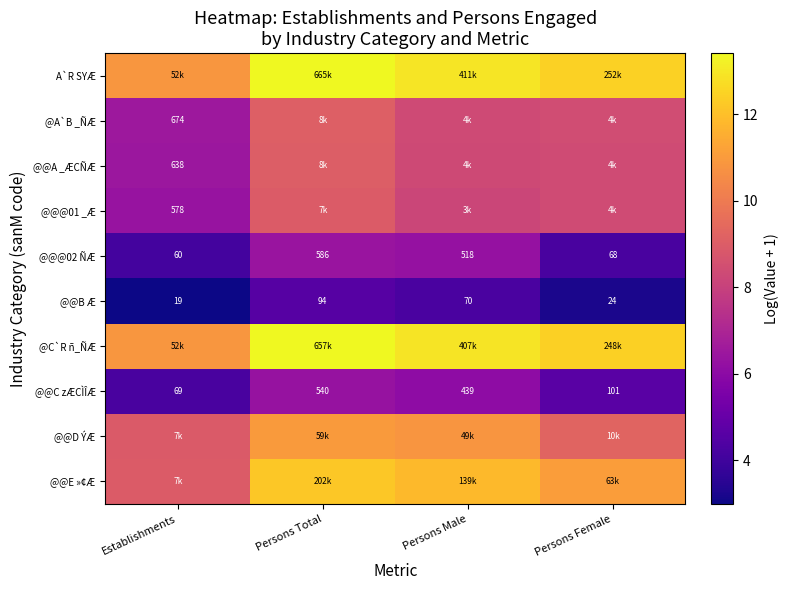

At which label does @@C zÆCÌÎÆ first exceed 439?

Persons Total